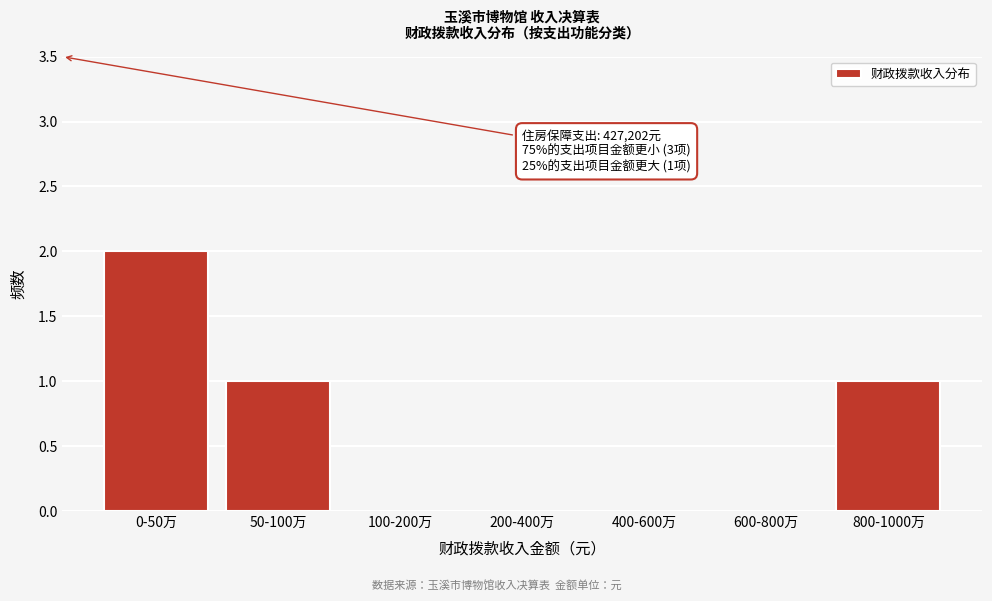

Reading left to right, transcribe all the data shown in this chart.

0-50万=2	50-100万=1	100-200万=0	200-400万=0	400-600万=0	600-800万=0	800-1000万=1